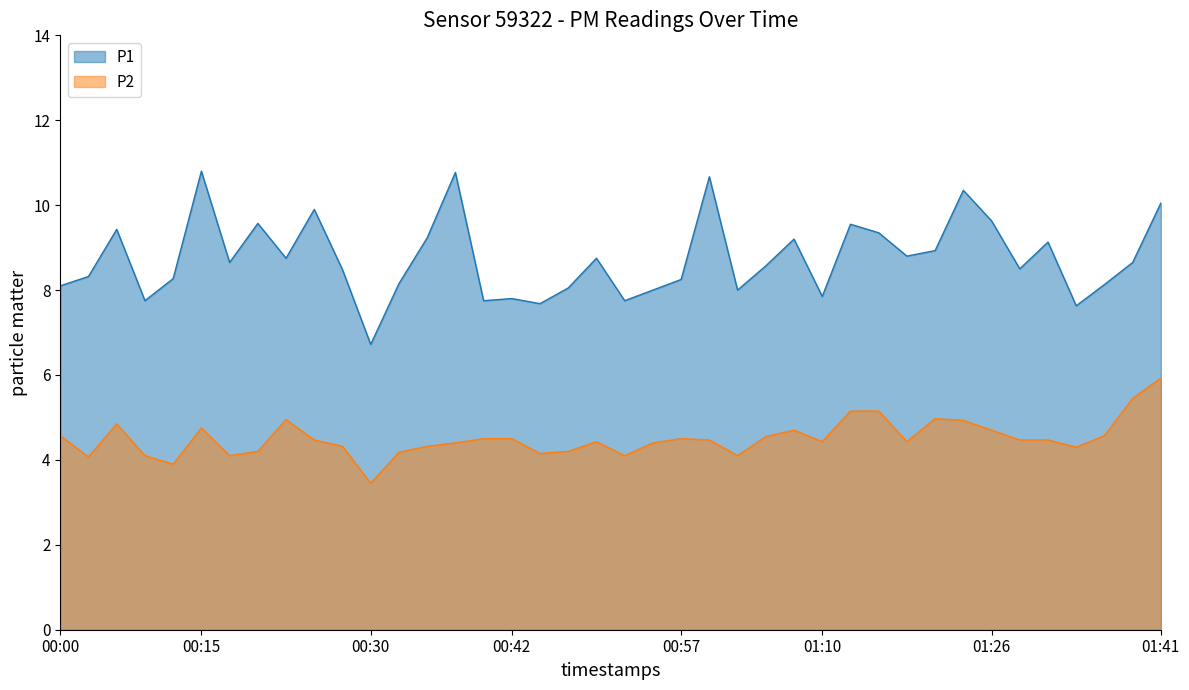

True or false: P1 has more than 0 interior local peaks.

True